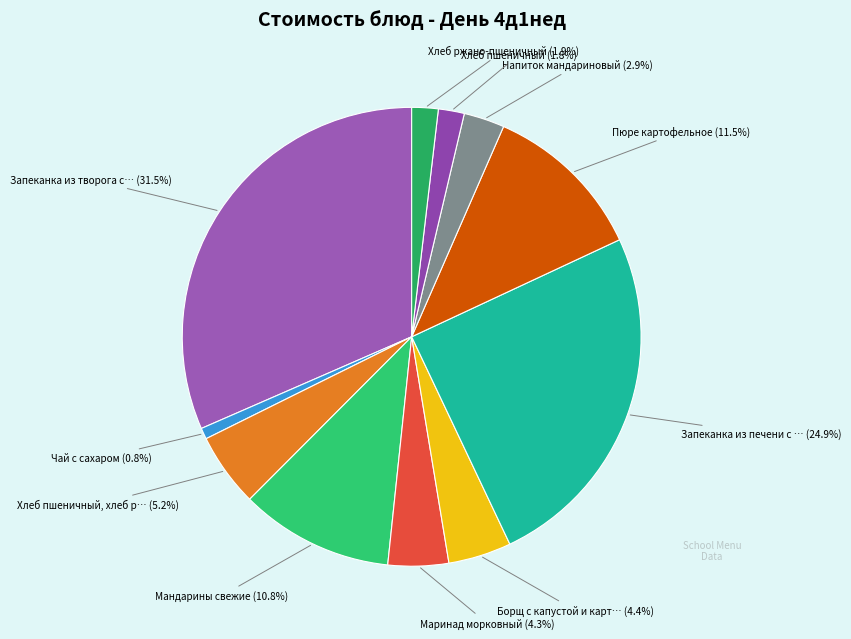

What is the smallest slice in the pie chart?

Чай с сахаром